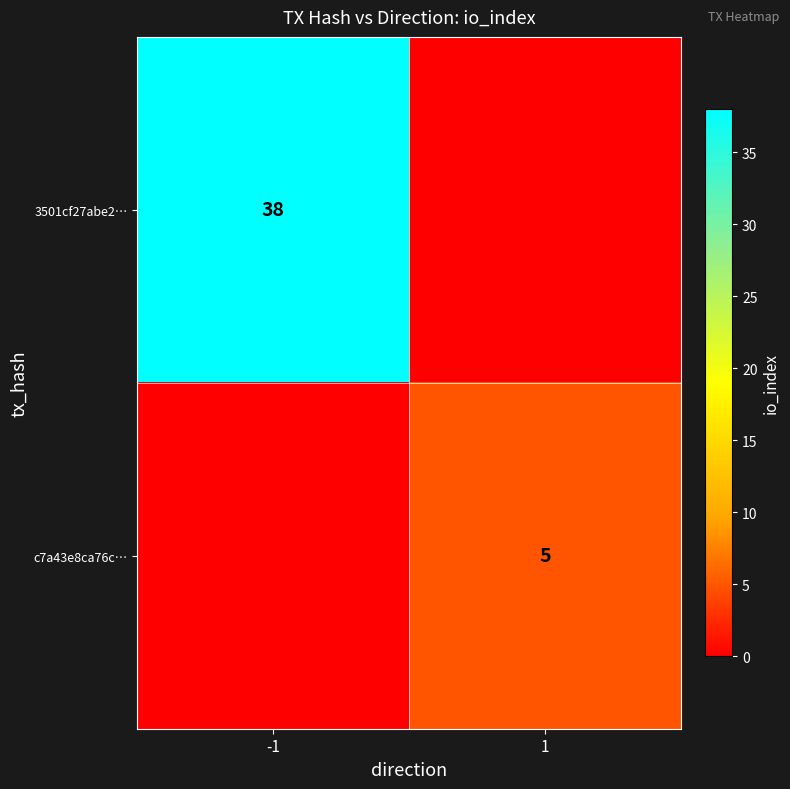

The c7a43e8ca76c… series shows 2 at 1. True or false?

False